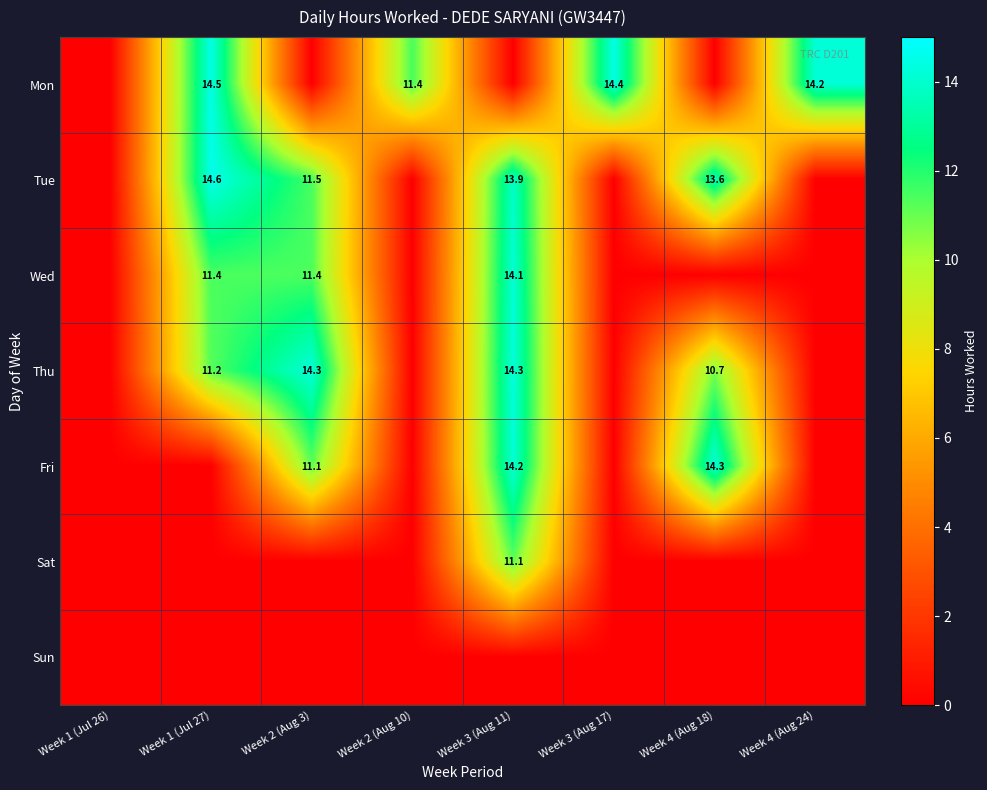

How many data points does each series have?

8